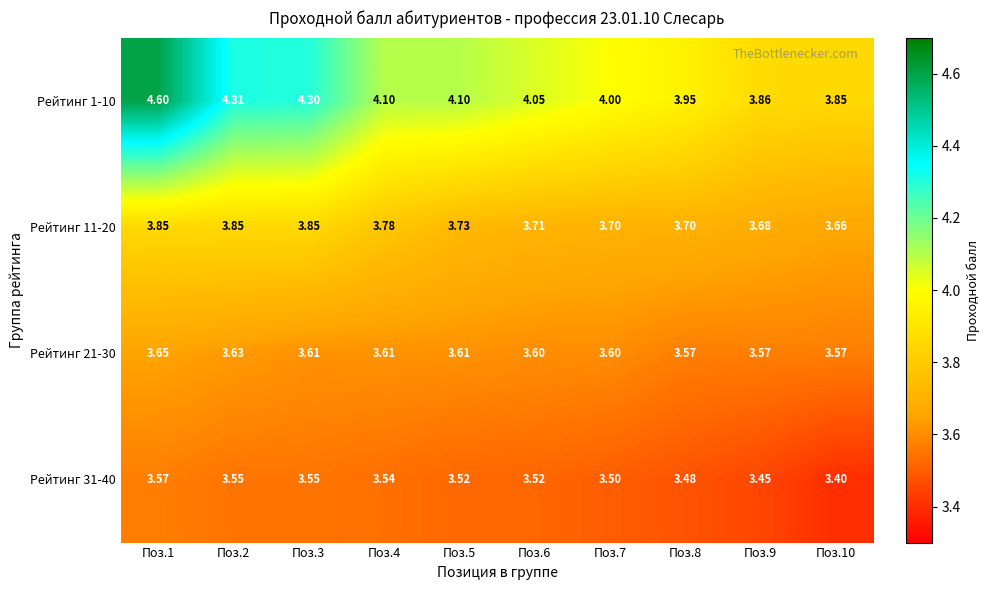

Is the value of Рейтинг 31-40 at Поз.8 greater than the value of Рейтинг 11-20 at Поз.6?

No